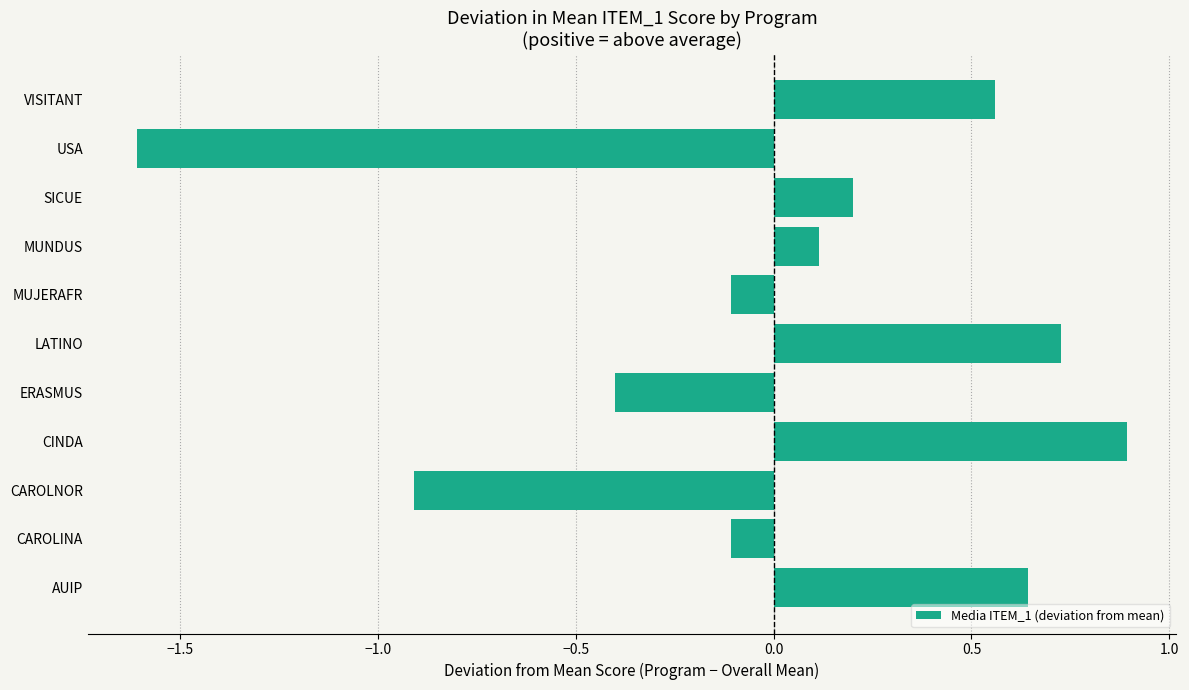

What is the smallest value displayed?

-1.6